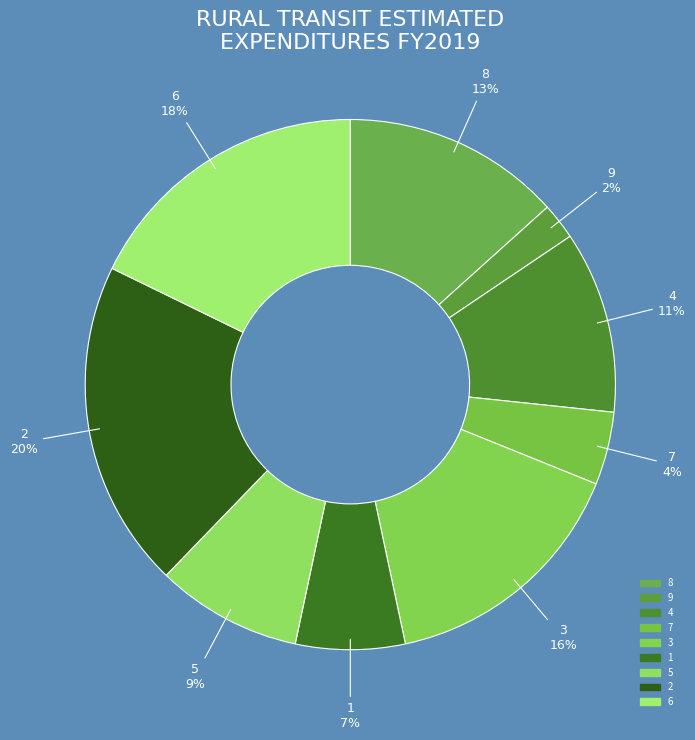

Which slice is the largest?

2